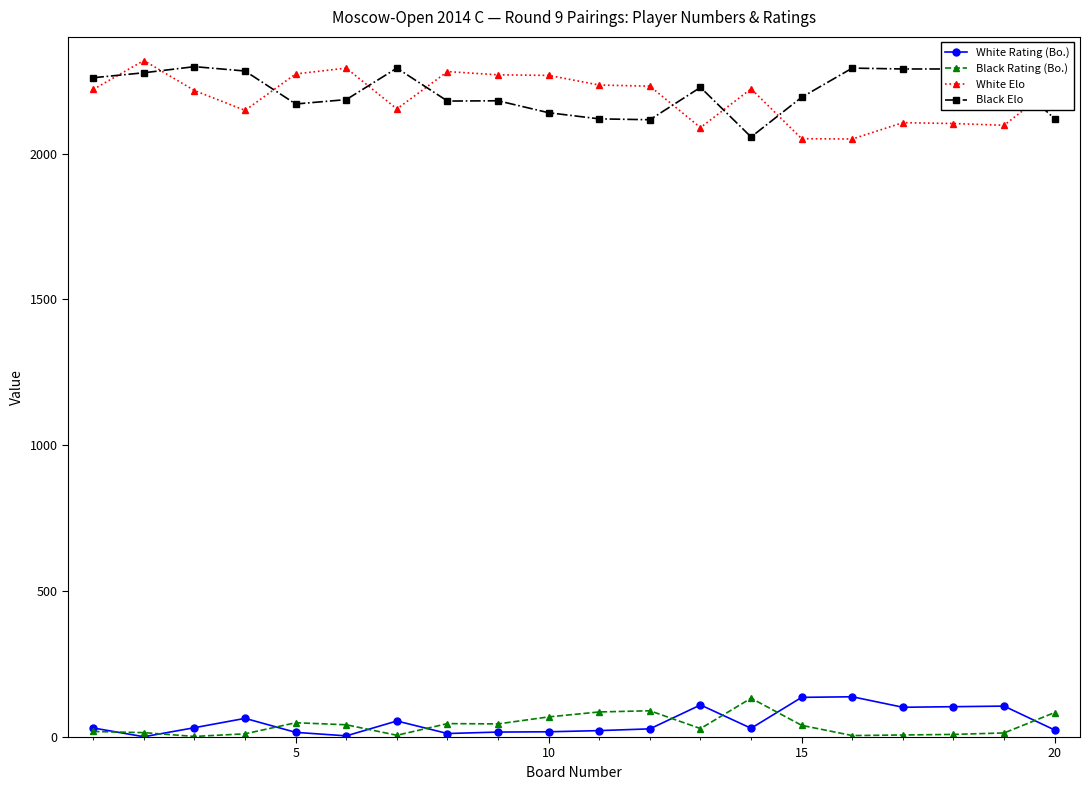

True or false: Black Rating (Bo.) has more than 1 points higher than both neighbors.

True